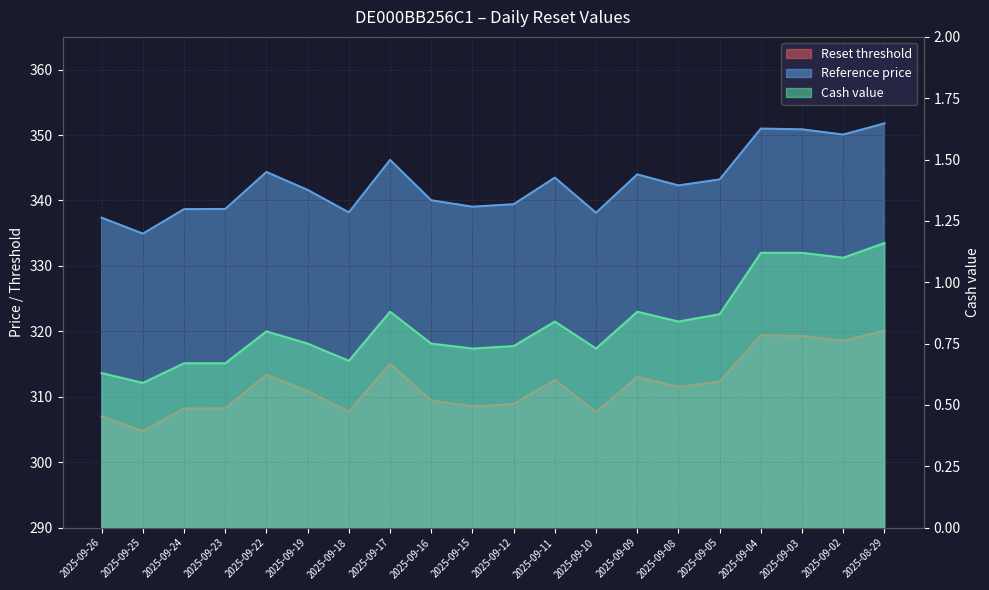

Is the value of Cash value at 2025-09-19 greater than the value of Reference price at 2025-09-05?

No